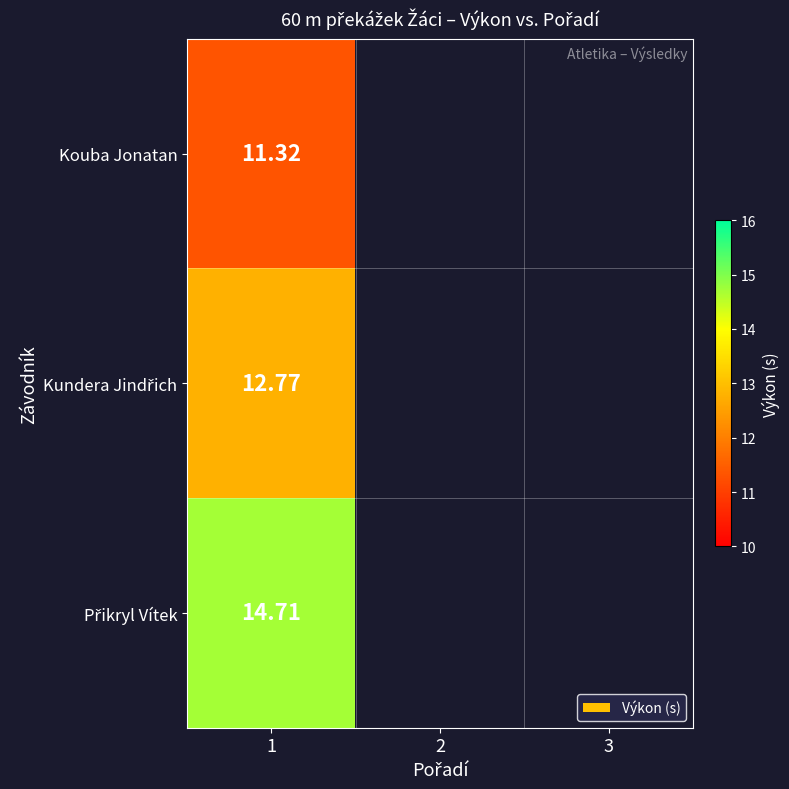

Rank the series by their average value, from lowest to highest.

Kouba Jonatan, Kundera Jindřich, Přikryl Vítek